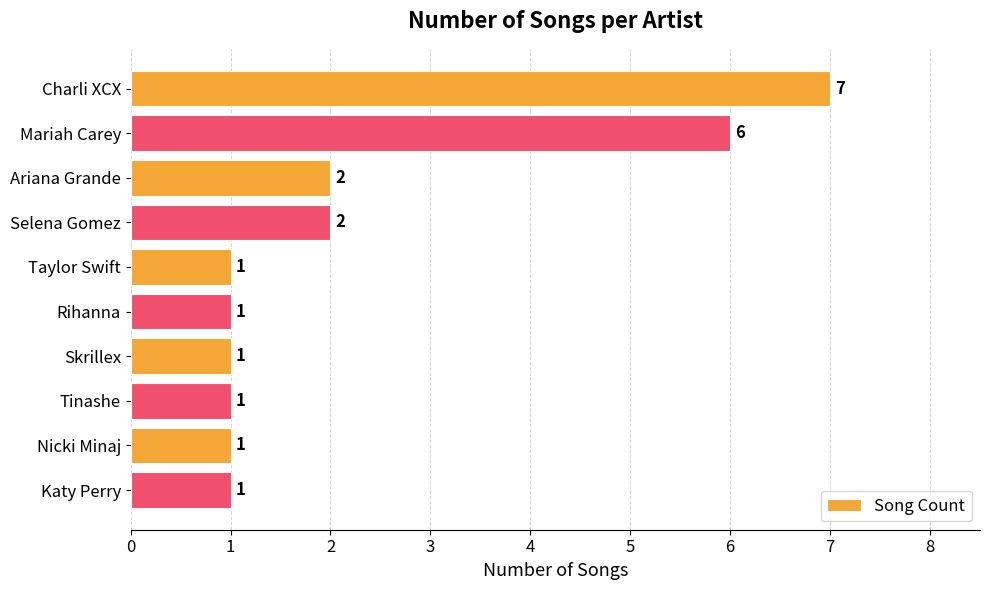

Which has a higher value, Mariah Carey or Skrillex?

Mariah Carey